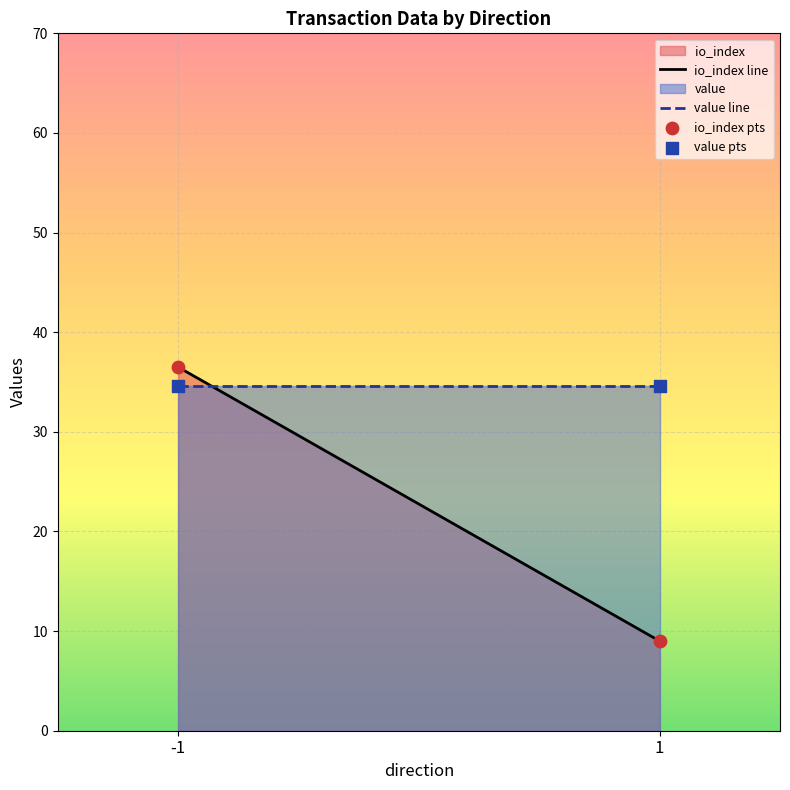

Across all data points, what is the average Y value?

28.7